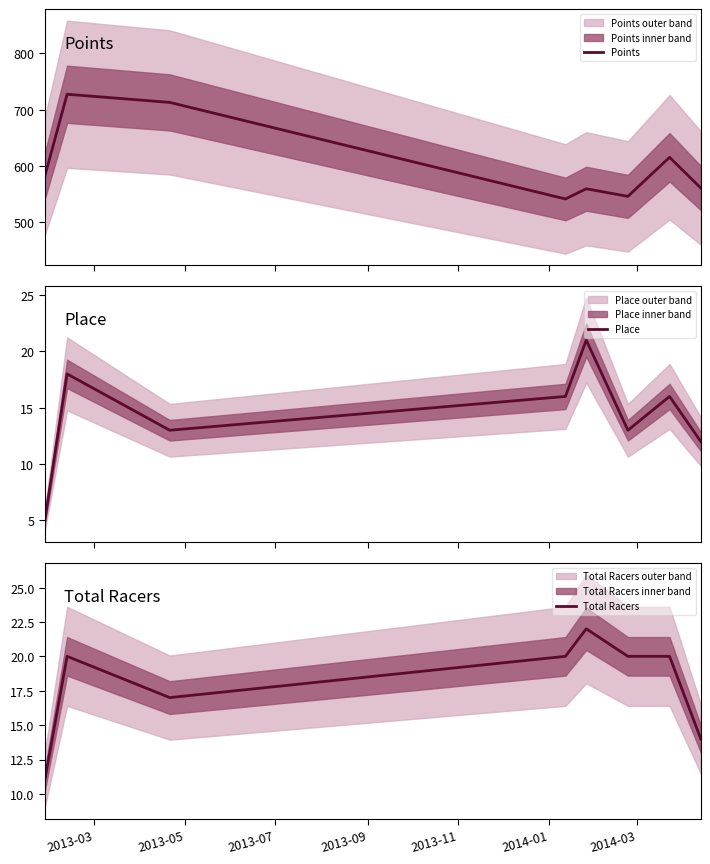

What is the label of the 2nd point from the right?

2014-03